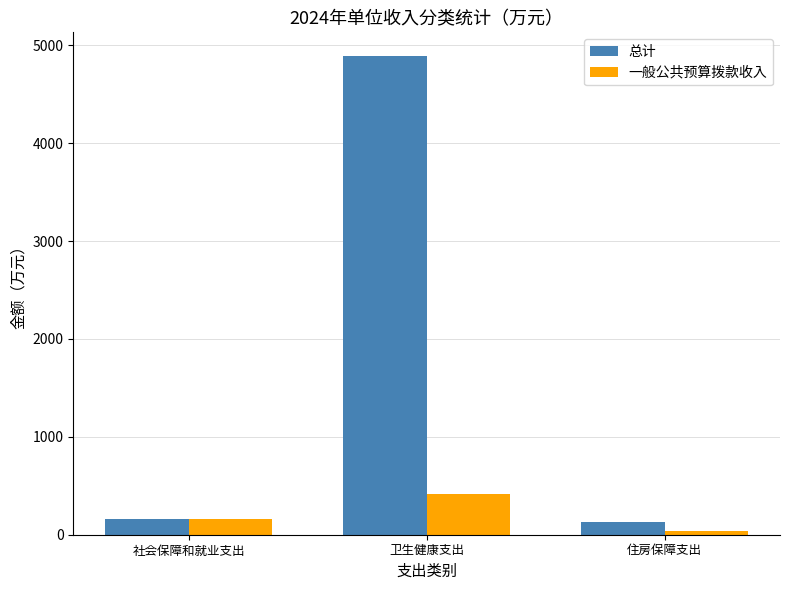

What position from the left is 住房保障支出?

3